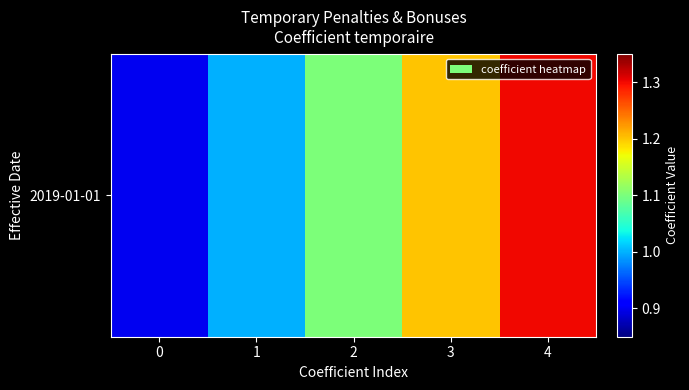

True or false: the data shows 1.0 at 1.

True